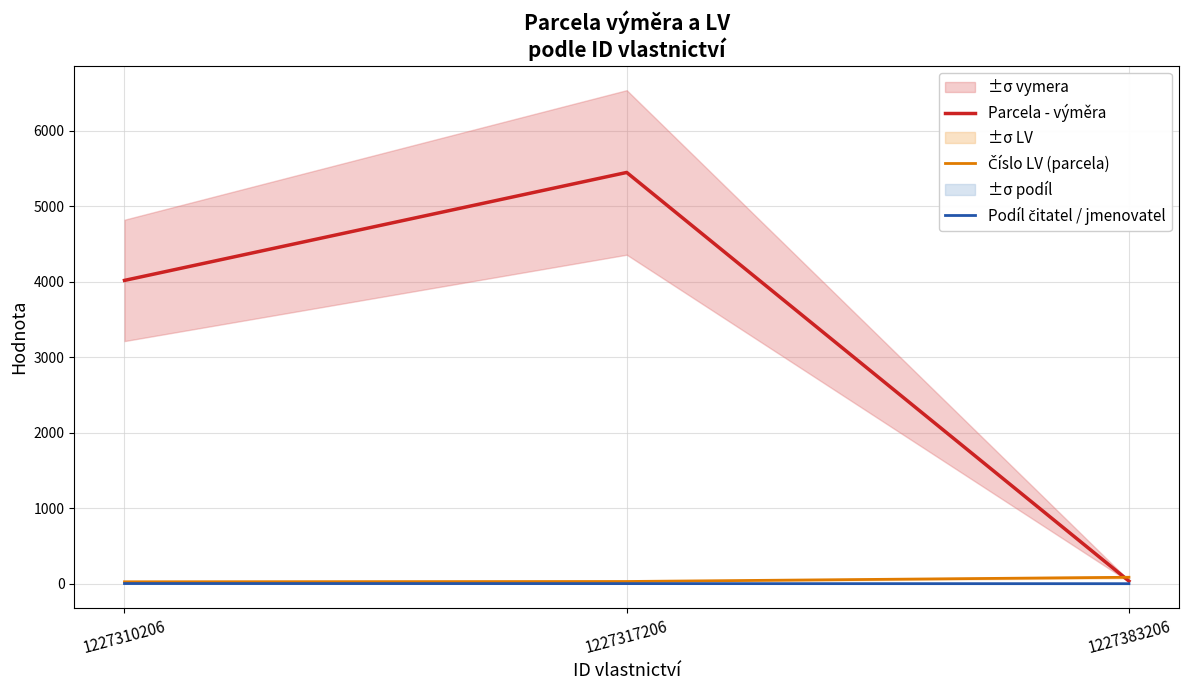

At which label does Podíl čitatel / jmenovatel reach its minimum?

1227383206